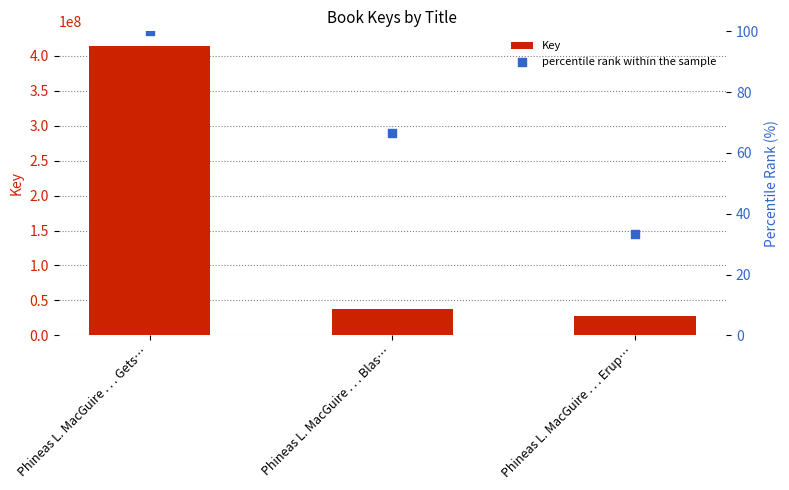

Which series reaches the maximum Y coordinate?

Key